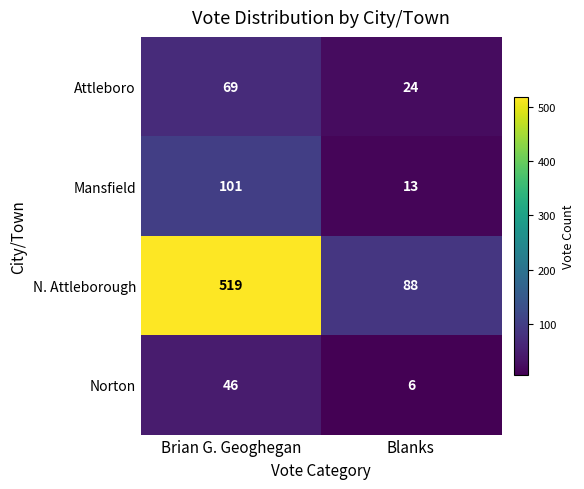

What is the average value of the Mansfield series?

57